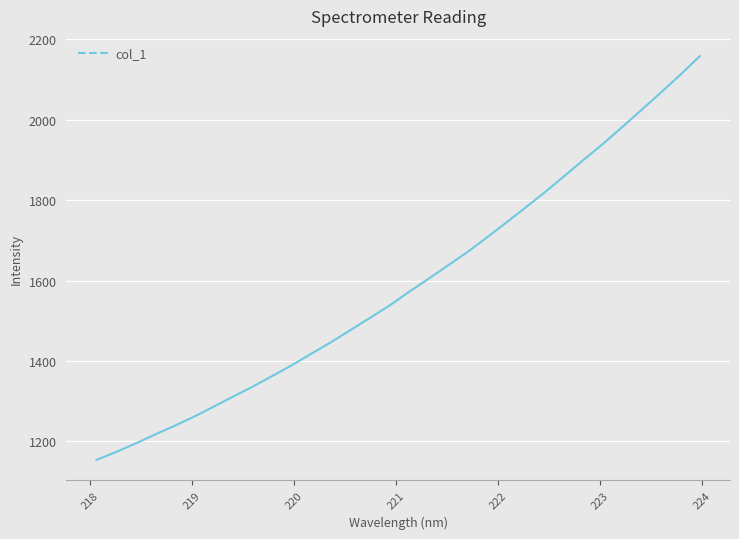

What is the greatest value displayed?

2158.5